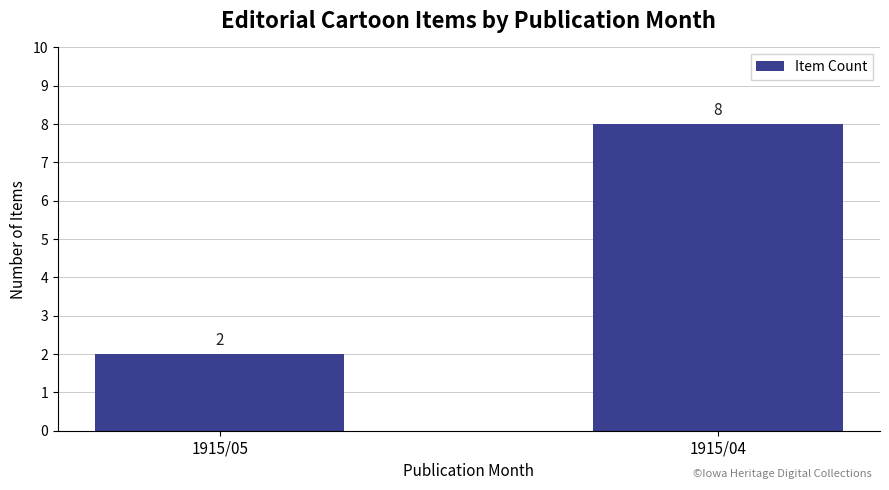

The value at 1915/05 is 3. True or false?

False